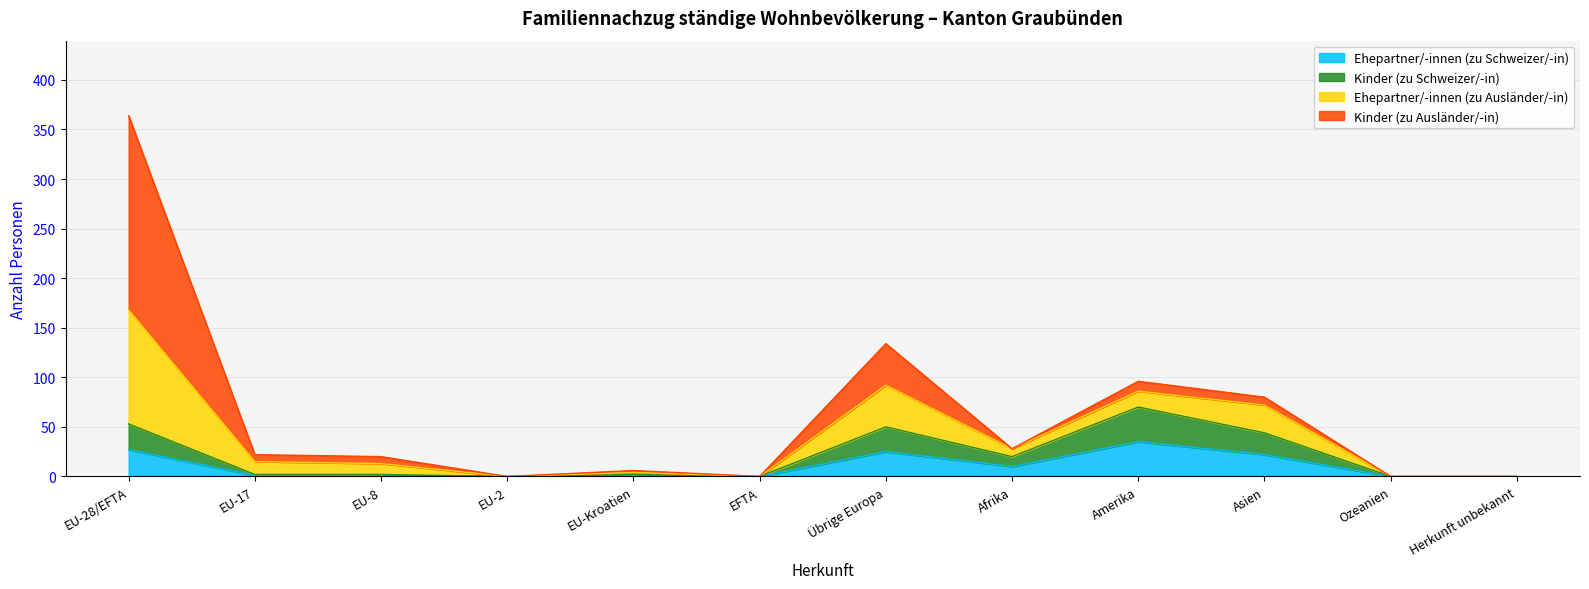

What is the maximum value shown in the chart?

364